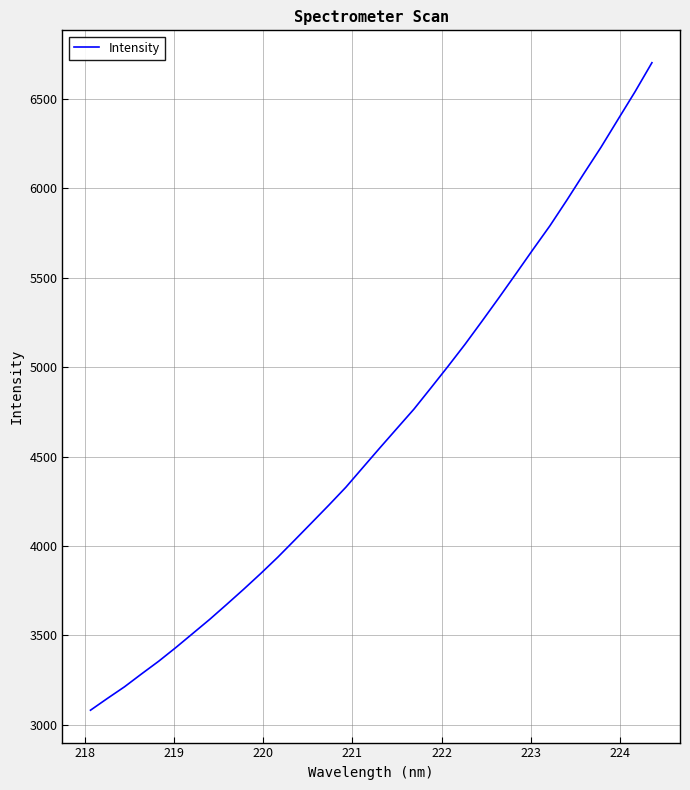

What is the maximum value shown in the chart?

6703.4